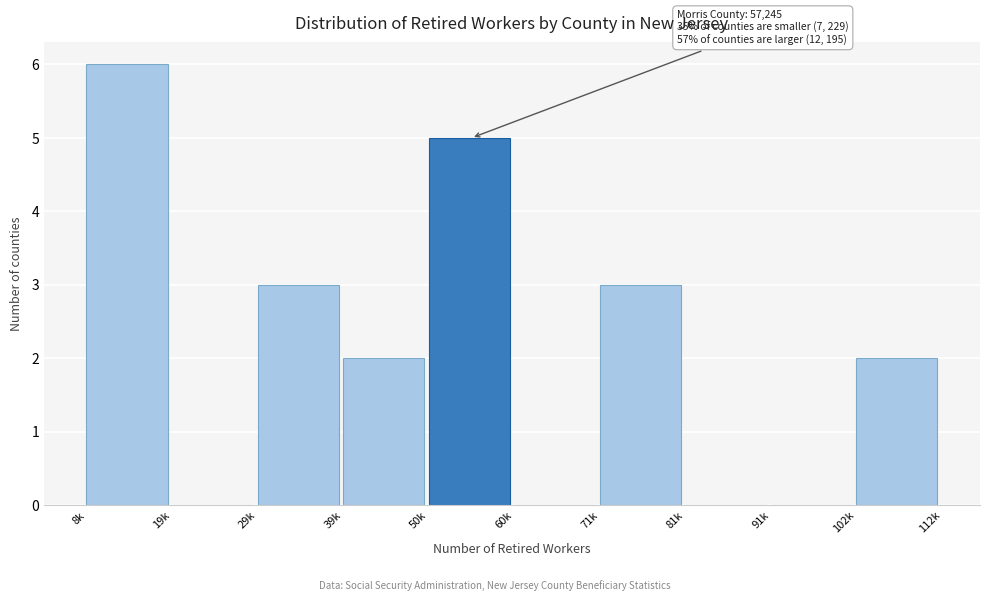

Reading left to right, list all the values displayed in this chart.

8k=6	19k=0	29k=3	39k=2	50k=5	60k=0	71k=3	81k=0	91k=0	102k=2